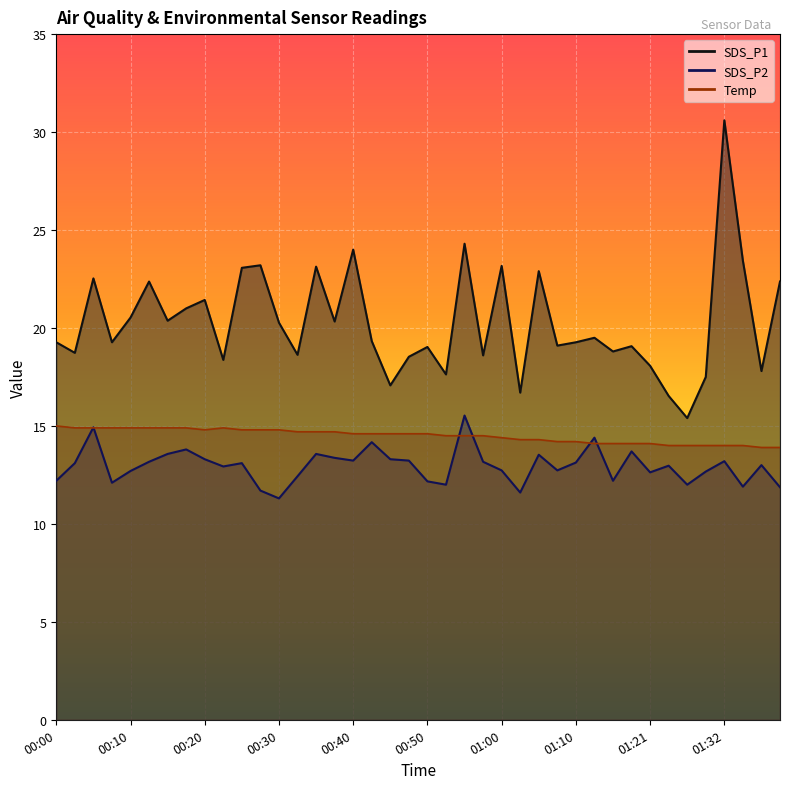

What is the label of the 39th point from the left?

01:37